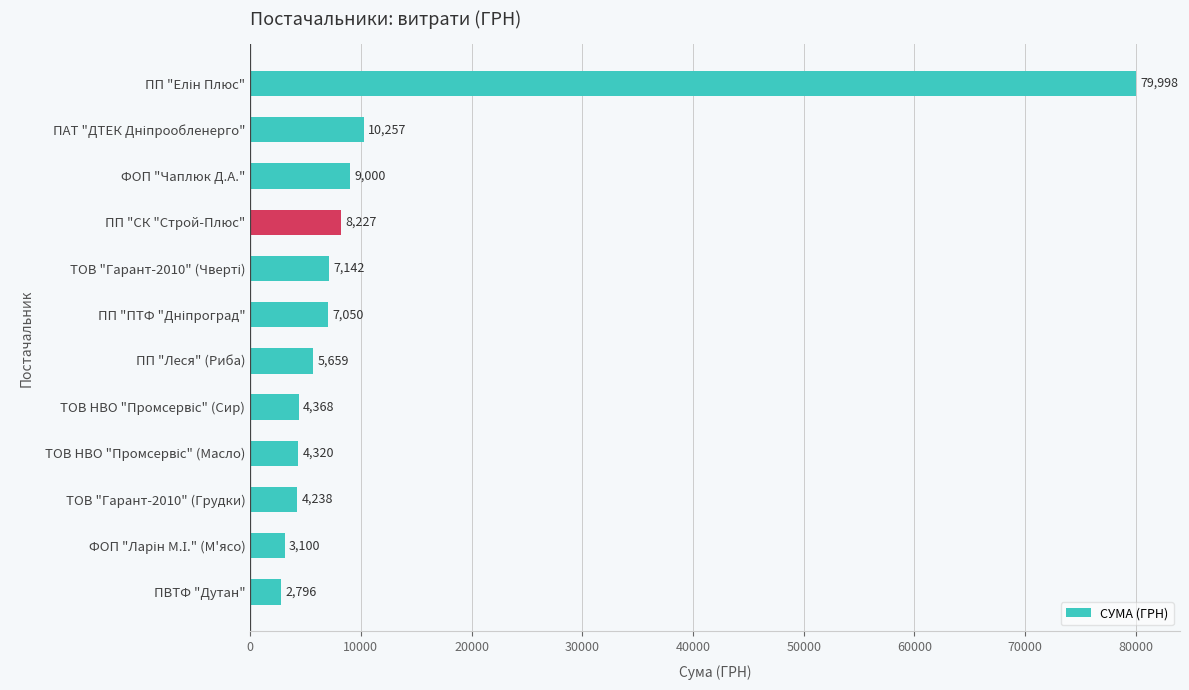

What is the label of the 9th bar from the bottom?

ПП "СК "Строй-Плюс"